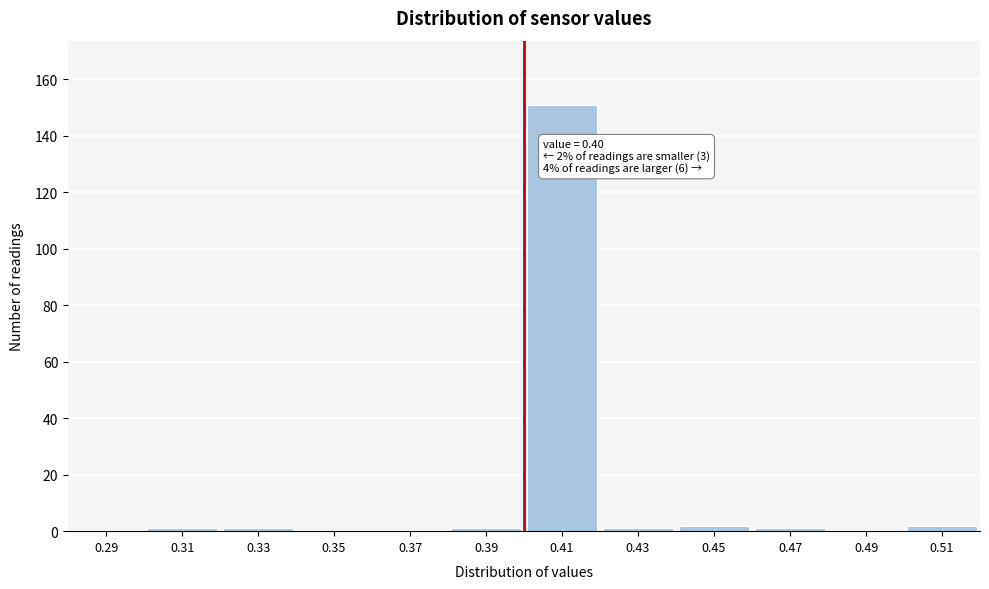

Which range on the x-axis has the tallest bar?

0.40 to 0.42